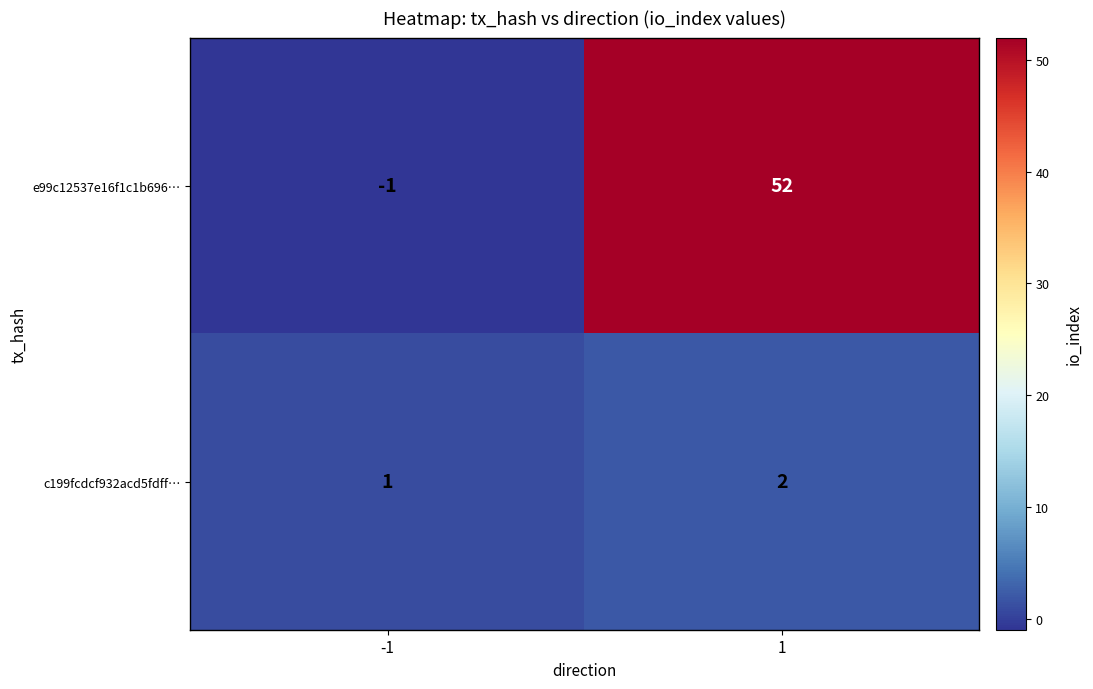

Reading right to left, transcribe all the data shown in this chart.

e99c12537e16f1c1b696…: 52	-1
c199fcdcf932acd5fdff…: 2	1